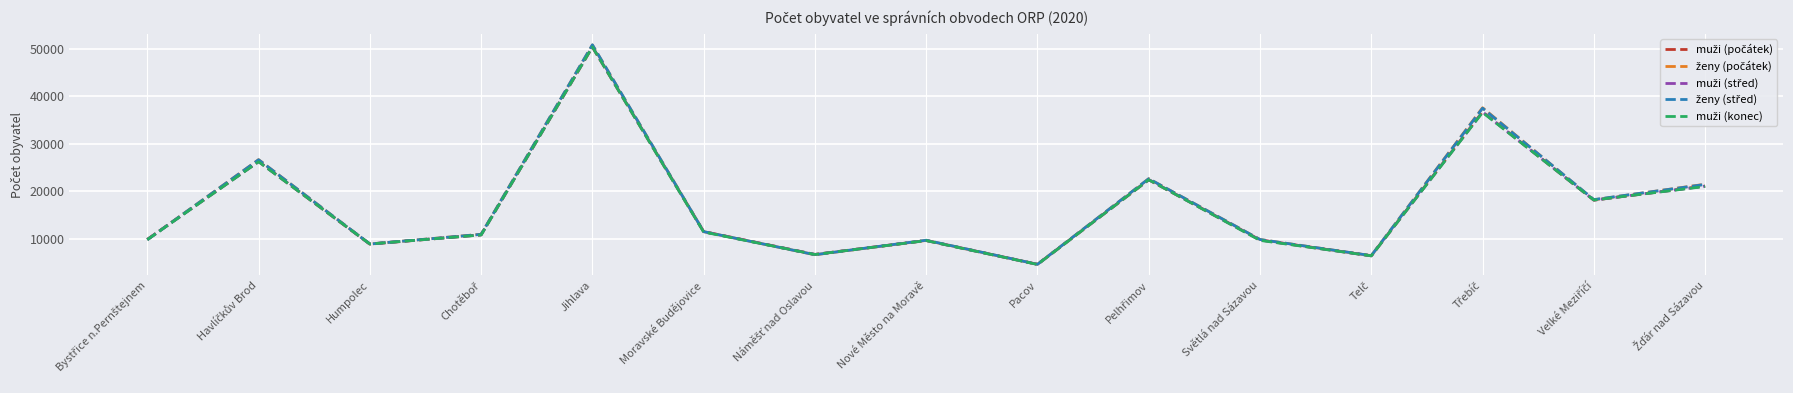

At which category is the sum across all series the highest?

Jihlava